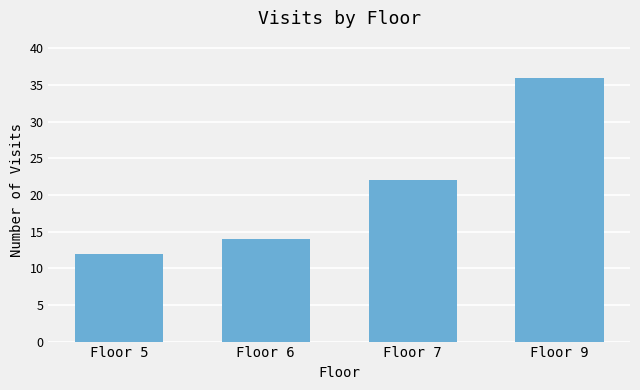

How many categories are shown in the chart?

4